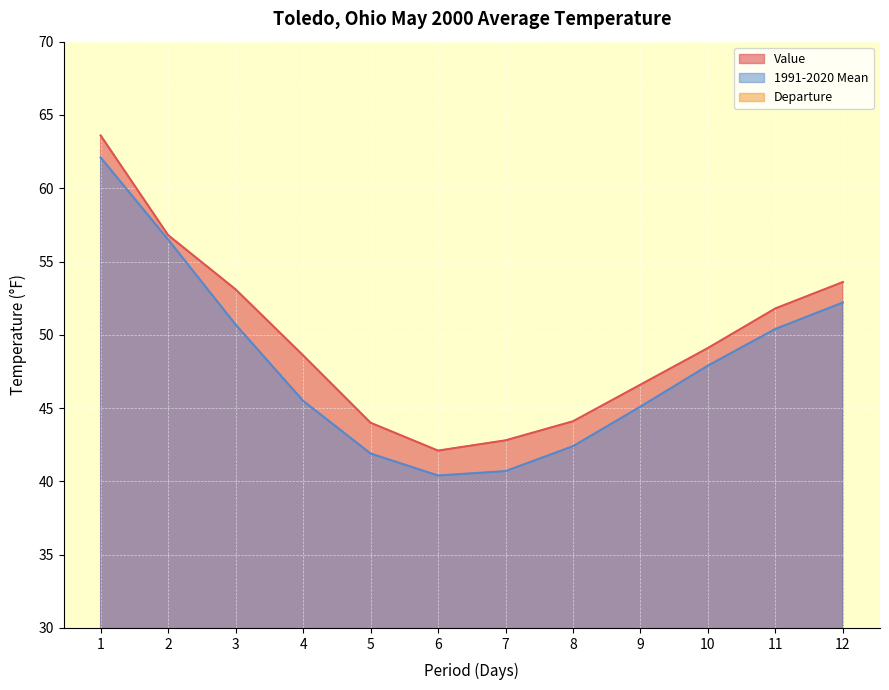

Which series changed the most between 4 and 12?

1991-2020 Mean